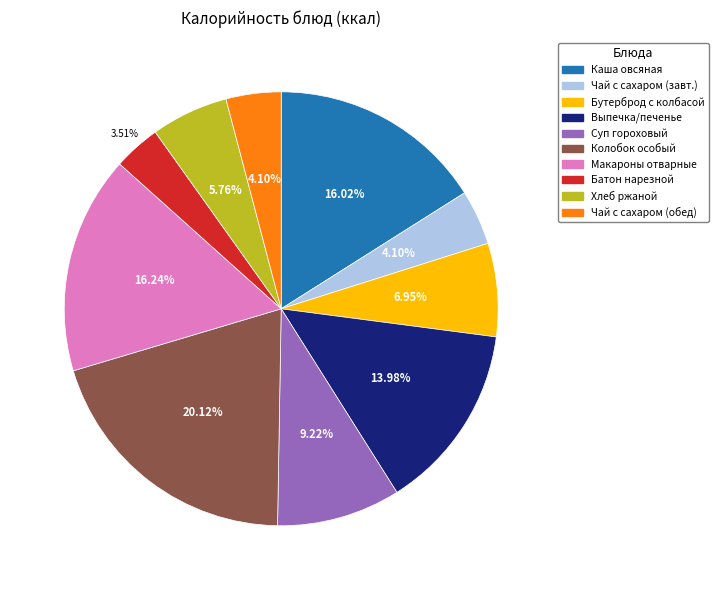

Is there any slice that represents more than half of the pie?

No